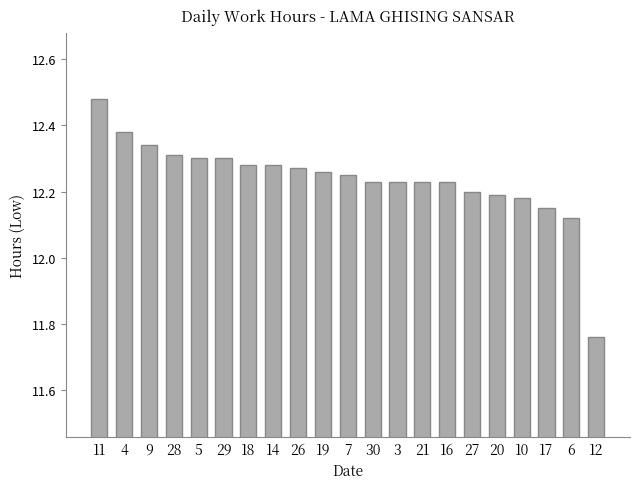

What is the change in value from 18 to 12?

-0.5